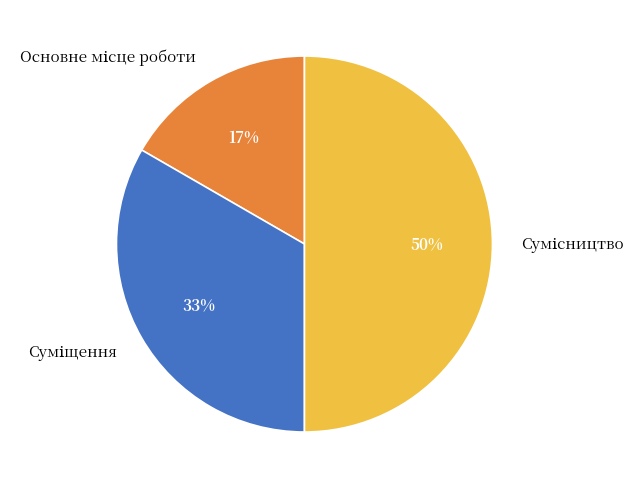

To the nearest percent, what is the difference between the largest and smallest slice percentages?

33%